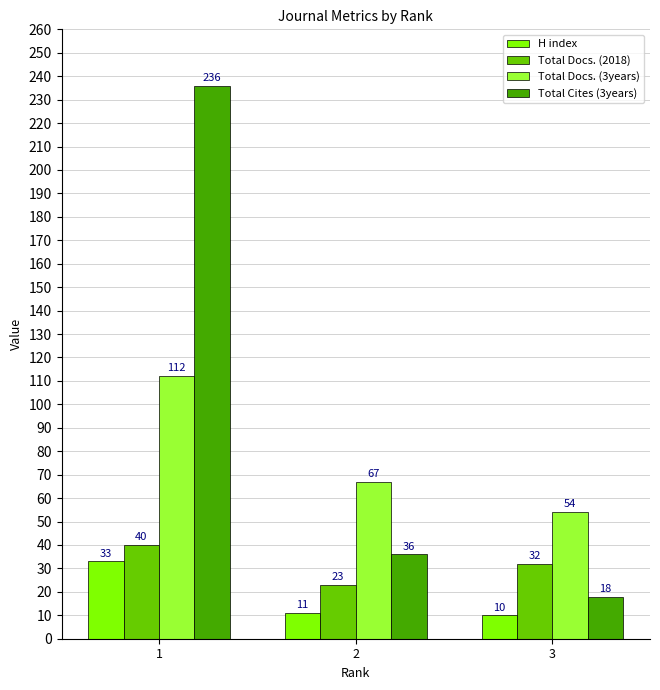

Are the bars horizontal?

No